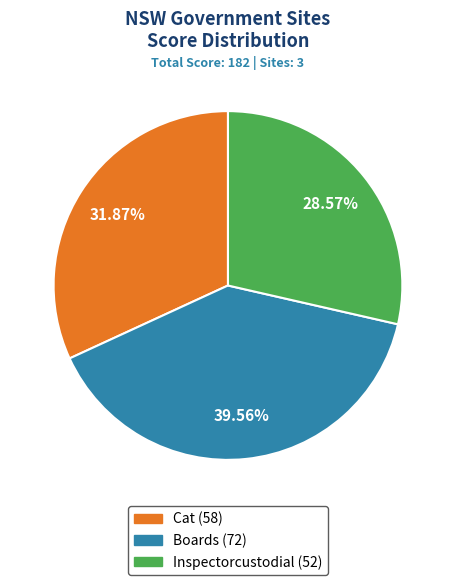

How many slices are in this pie chart?

3